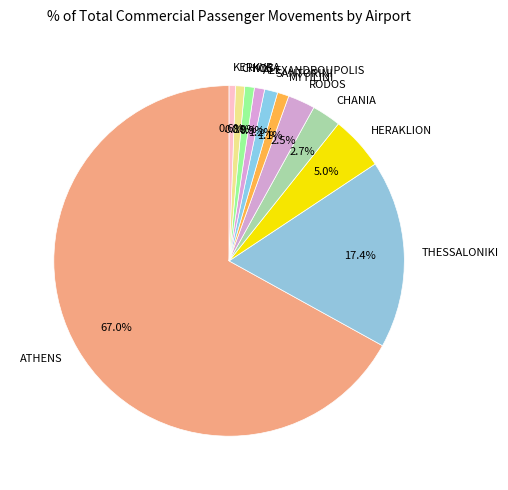

What percentage is the ATHENS slice, to the nearest percent?

67%